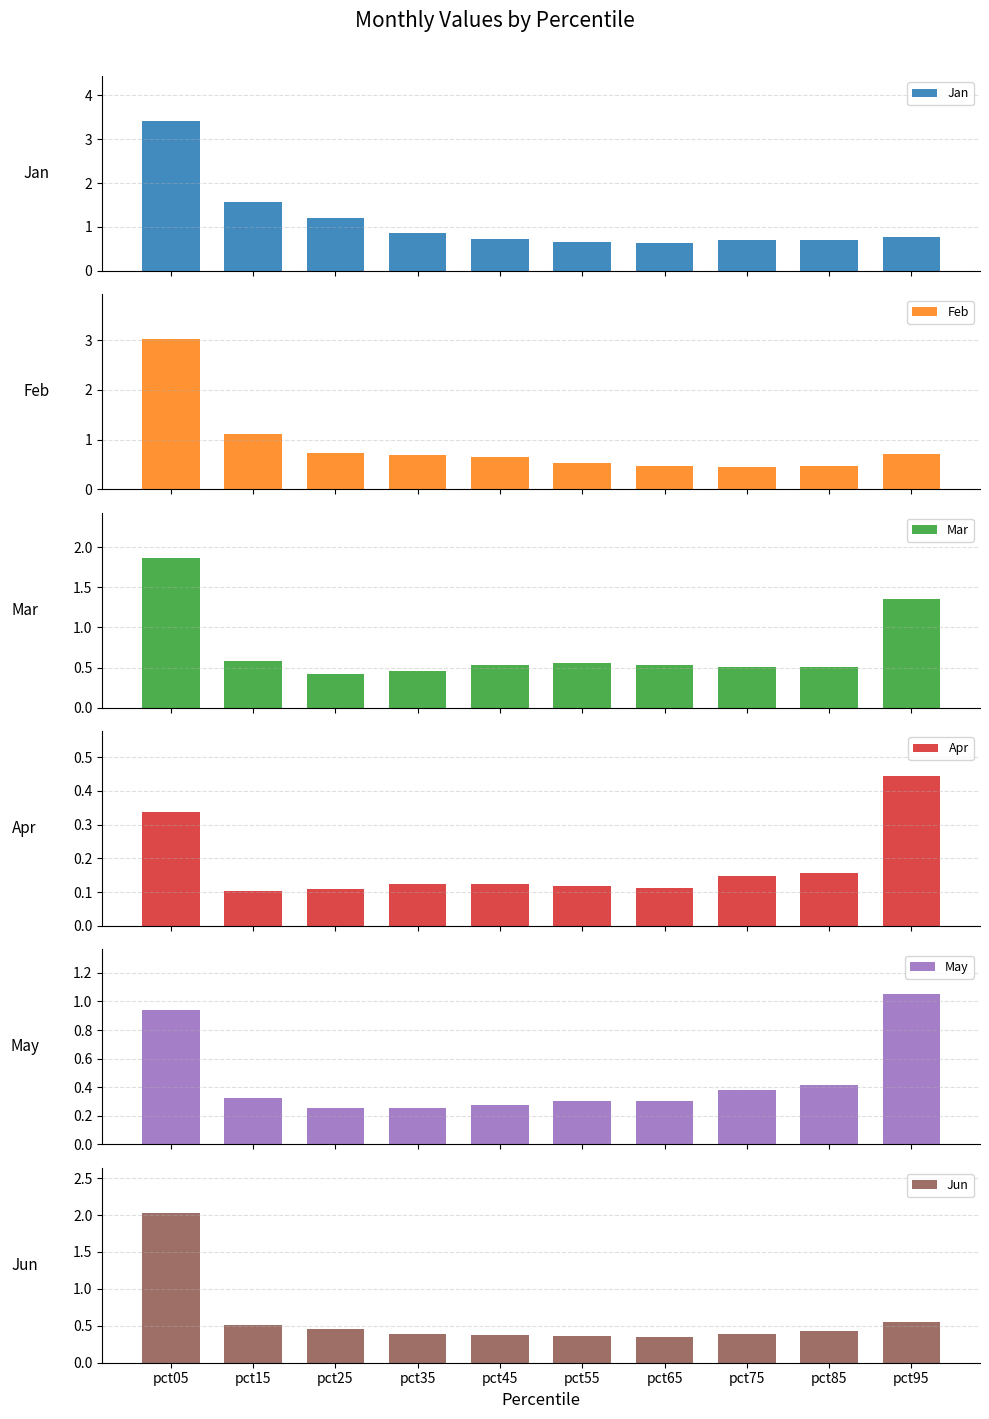

At which category does the chart reach its minimum across all series?

pct15